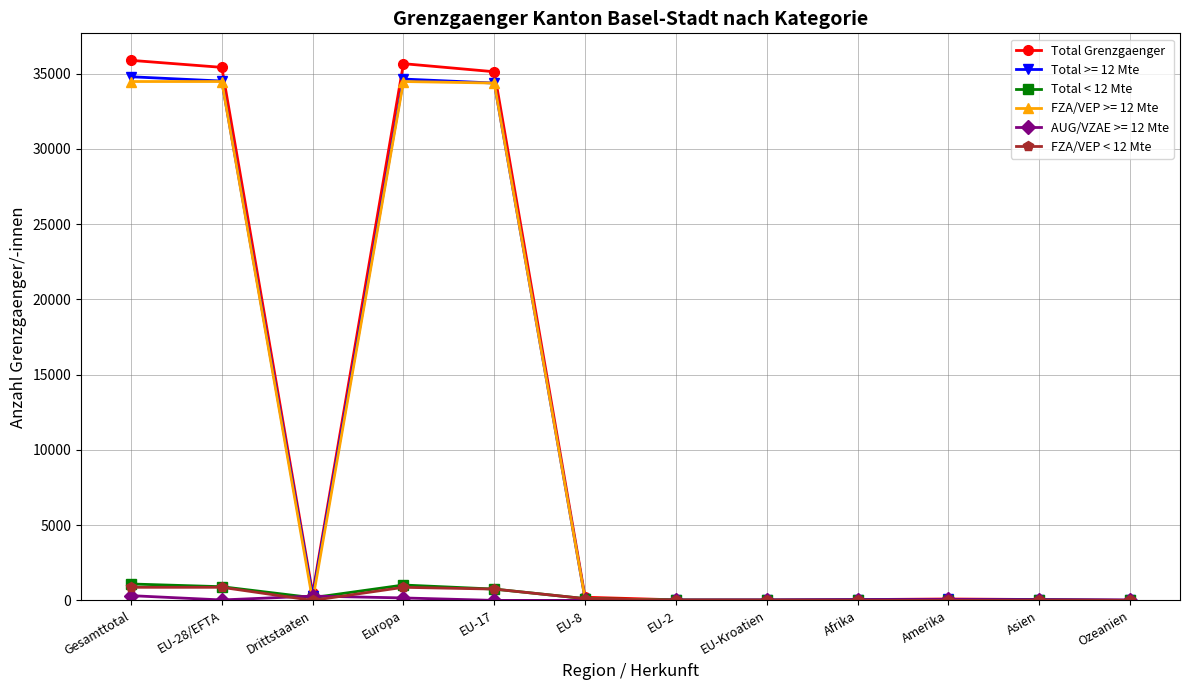

True or false: Total < 12 Mte has more than 1 points higher than both neighbors.

True